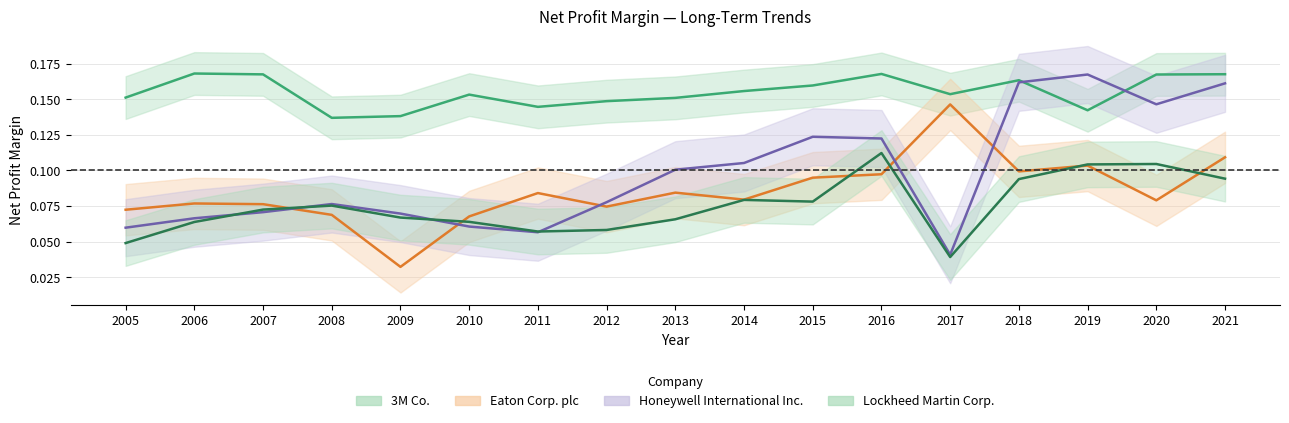

What is the total value across all series at 2015?

0.5